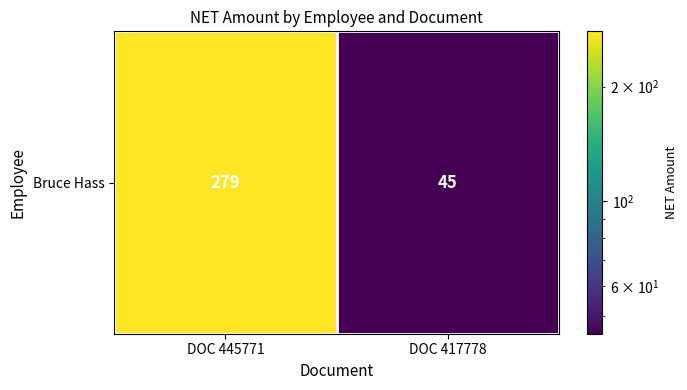

What is the difference between the maximum and minimum values?

234